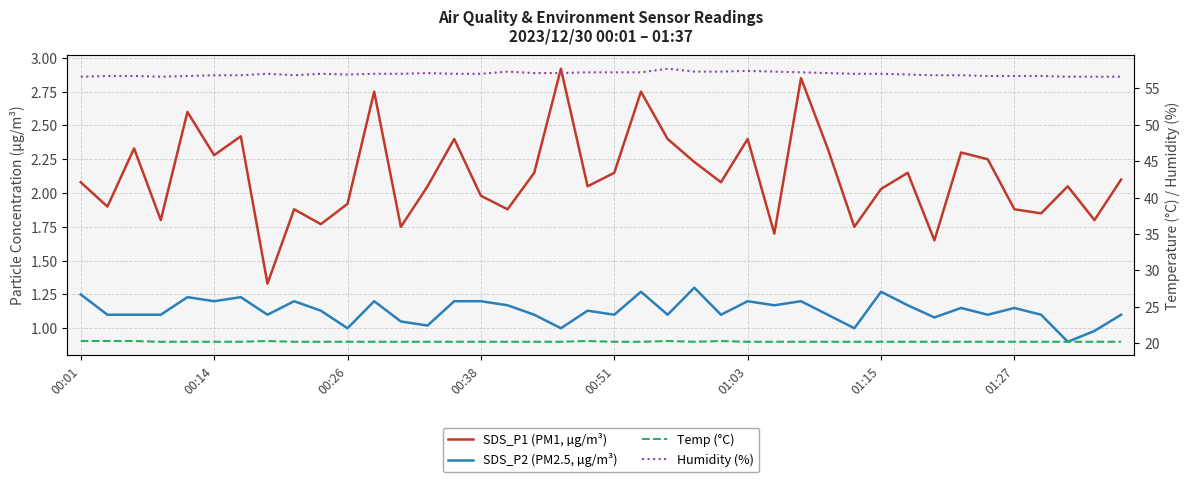

Which category has the lowest value across all series?

37